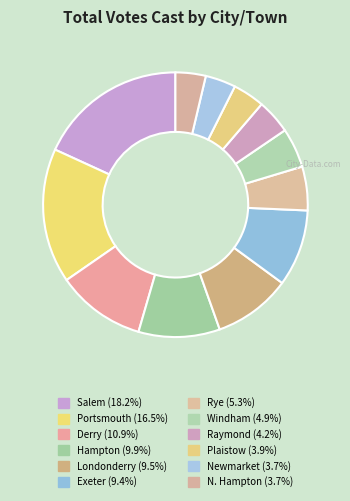

How many segments does this pie chart have?

12